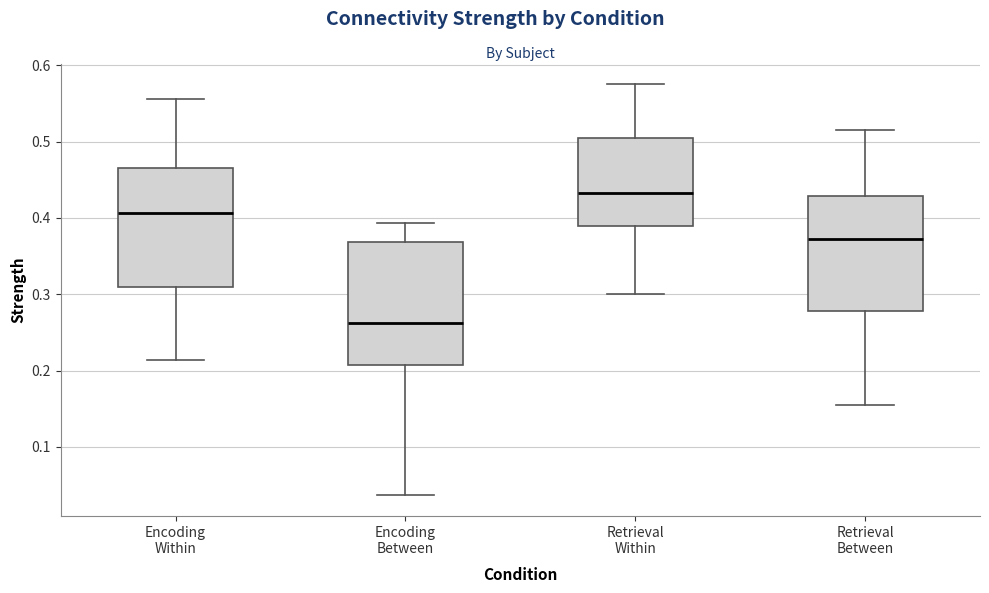

Reading left to right, transcribe this box plot: for each box, give where its median line is, the range the box spans, and where its two whiskers end, as read against the y-axis. The values are not printed on the chart, so give them approximately, as read against the axis.

Encoding Within: median 0.41, box 0.31 to 0.47, whiskers 0.21 to 0.56
Encoding Between: median 0.26, box 0.21 to 0.37, whiskers 0.04 to 0.39
Retrieval Within: median 0.43, box 0.39 to 0.51, whiskers 0.30 to 0.58
Retrieval Between: median 0.37, box 0.28 to 0.43, whiskers 0.15 to 0.52